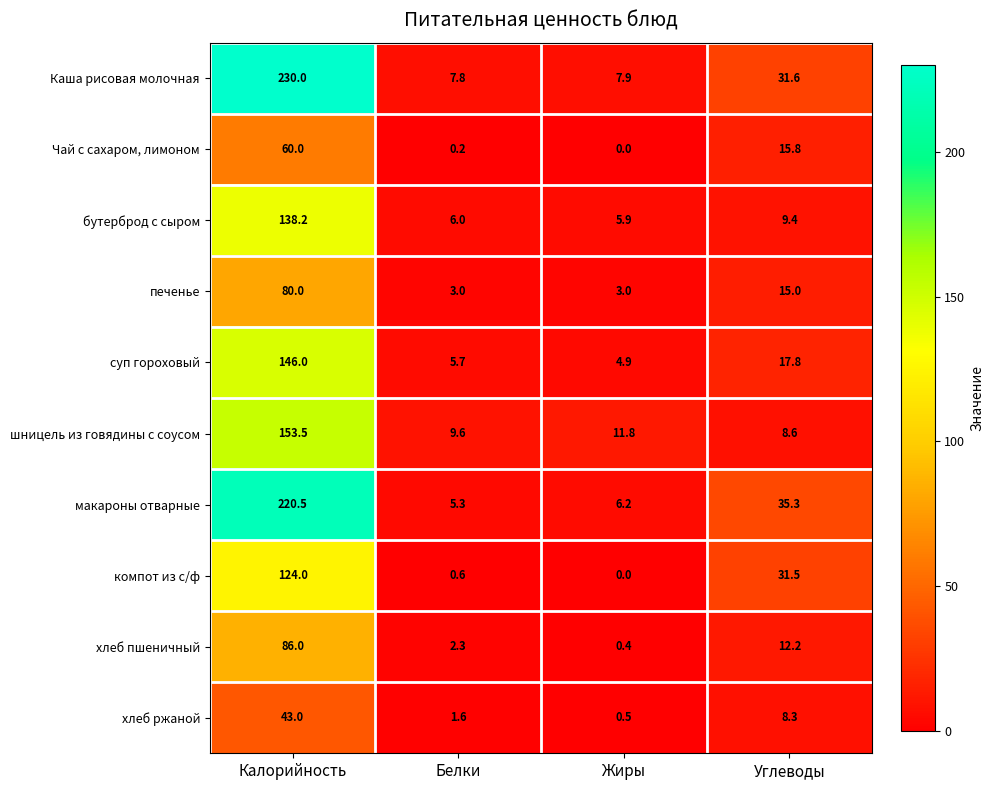

Is it true that компот из с/ф equals 31.5 at Углеводы?

True